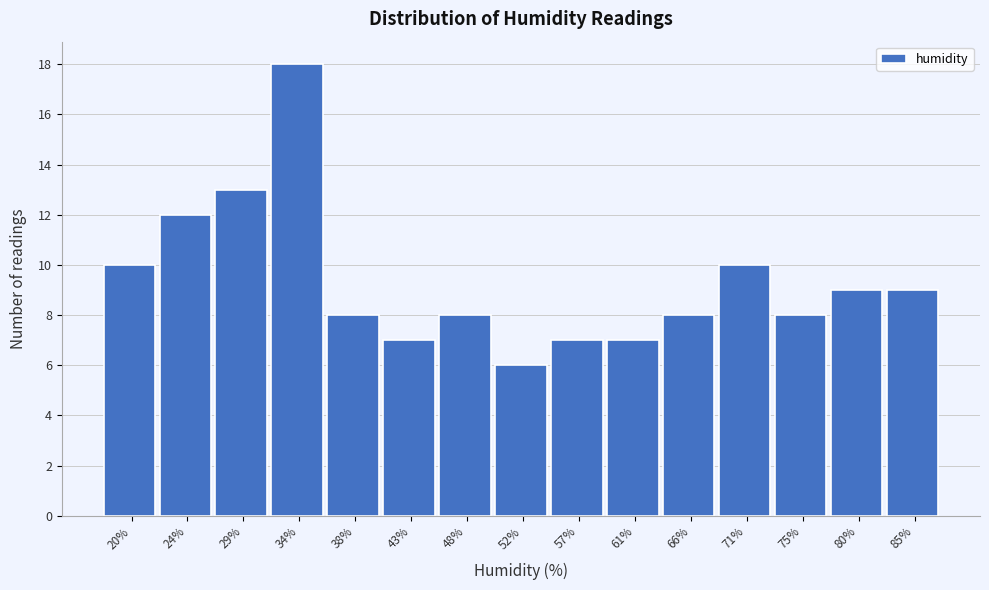

Reading left to right, transcribe all the data shown in this chart.

20%=10	24%=12	29%=13	34%=18	38%=8	43%=7	48%=8	52%=6	57%=7	61%=7	66%=8	71%=10	75%=8	80%=9	85%=9